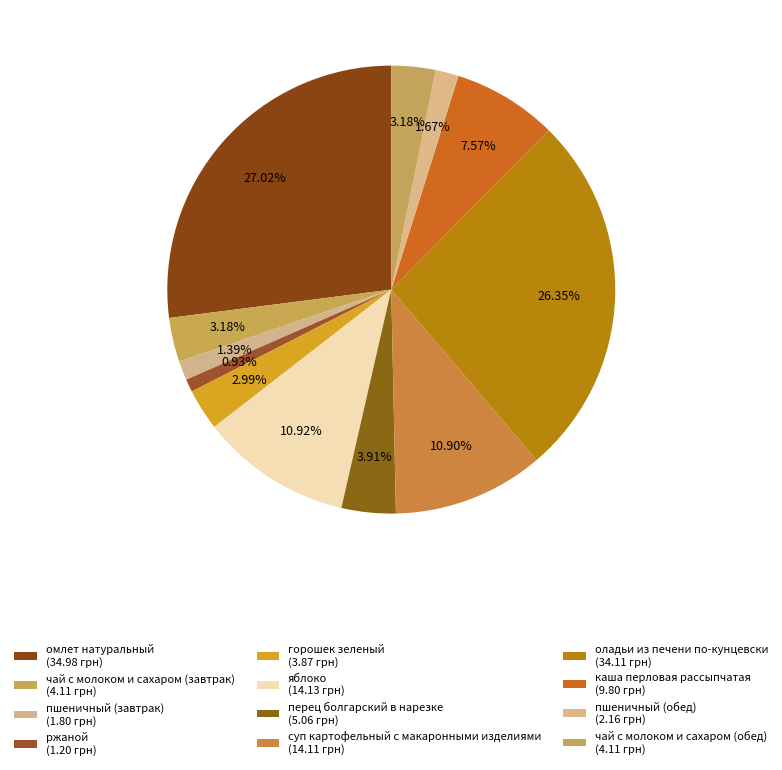

What is the change in value from пшеничный (обед) to чай с молоком и сахаром (обед)?

+2.0